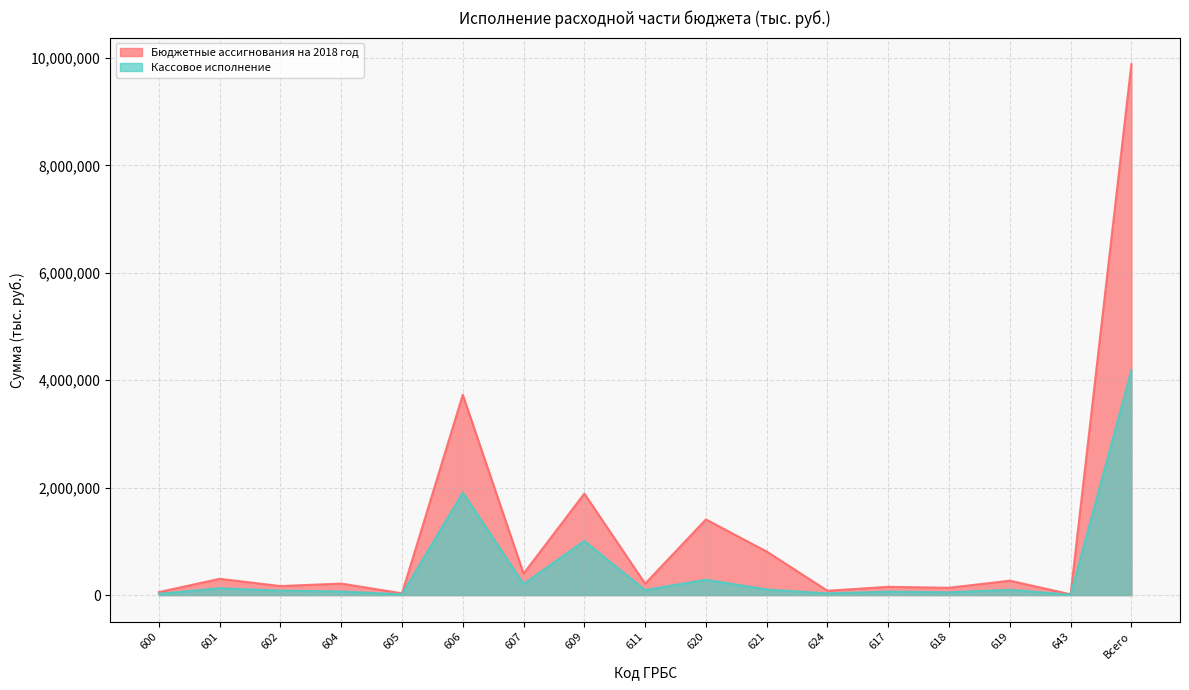

What is the greatest value displayed?

9886857